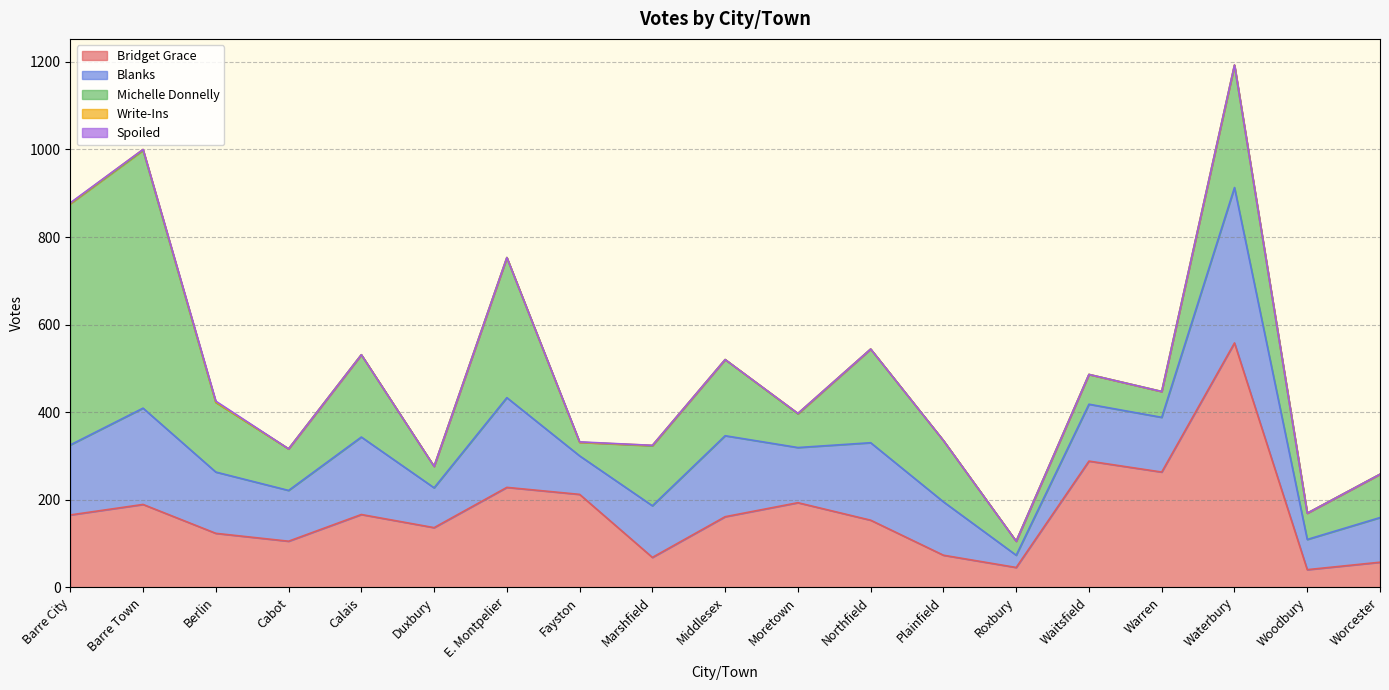

Which has a higher value, Barre City or Middlesex?

Barre City